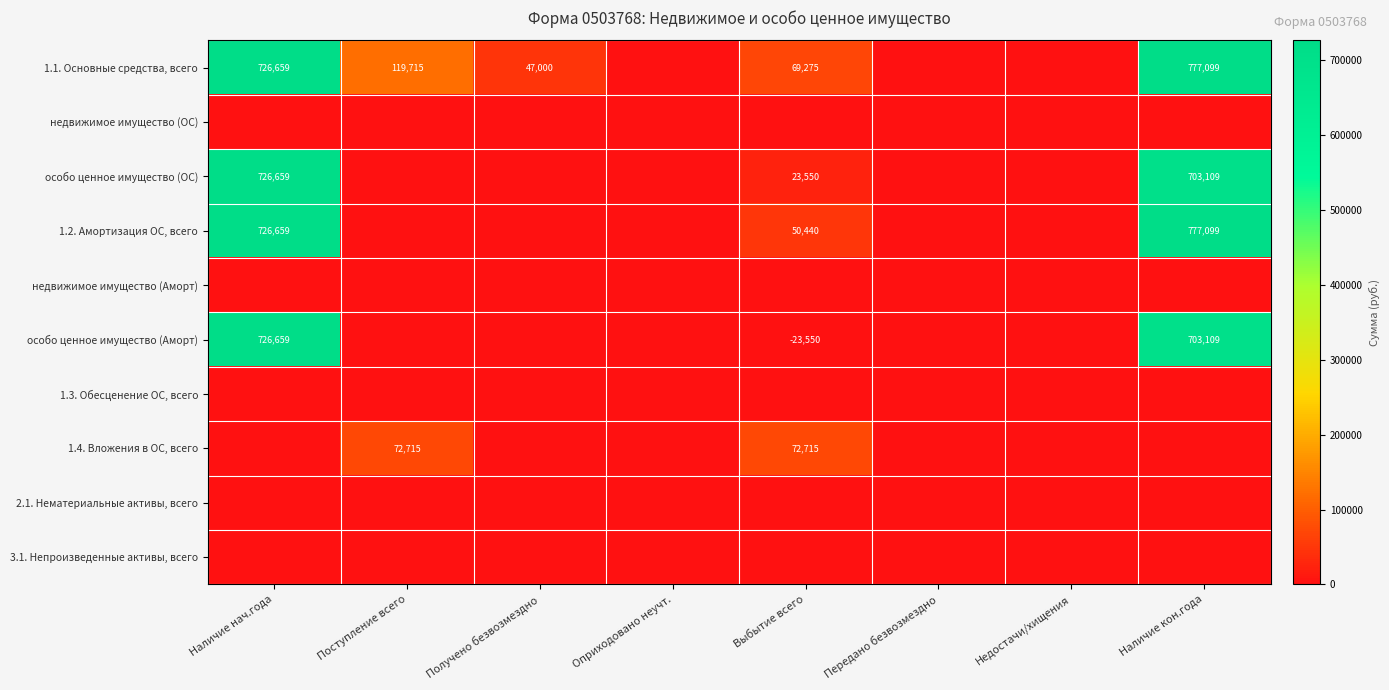

Is it true that 1.1. Основные средства, всего equals 119715 at Поступление всего?

True